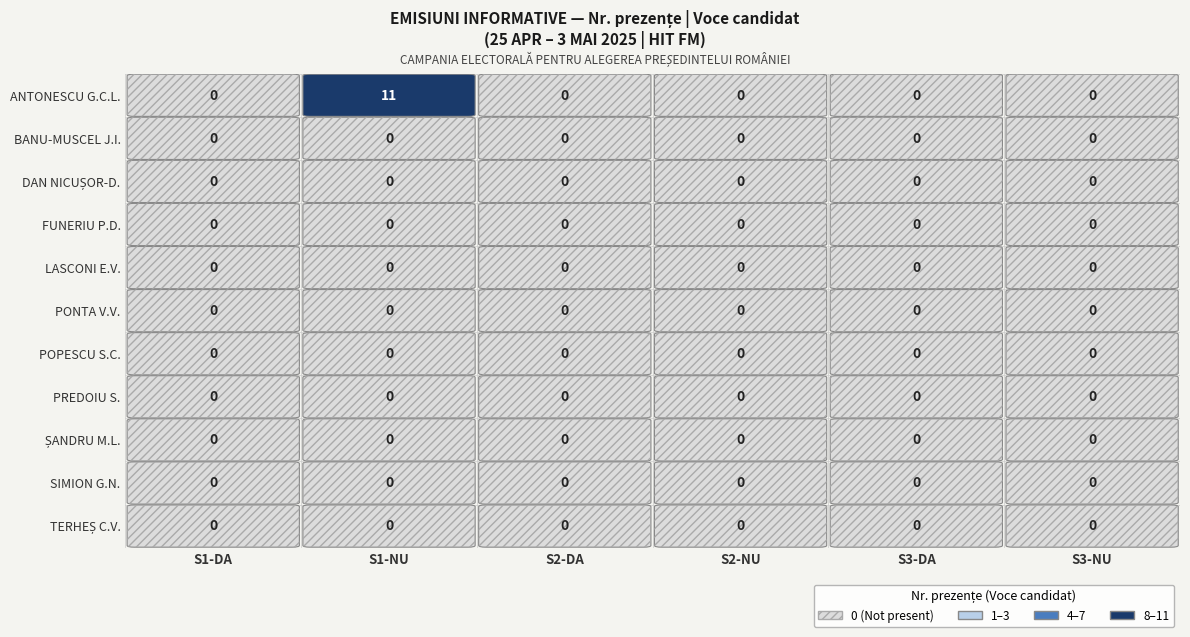

List the labels in order of ȘANDRU MARCELA-LAVINIA value, largest first.

0, 1, 2, 3, 4, 5